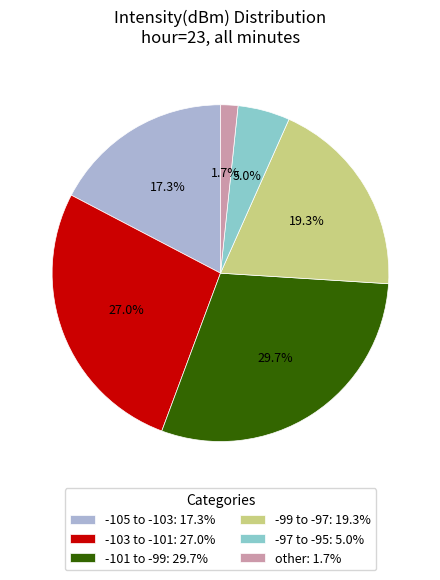

Between -105 to -103: 17.3% and -103 to -101: 27.0%, which is larger?

-103 to -101: 27.0%